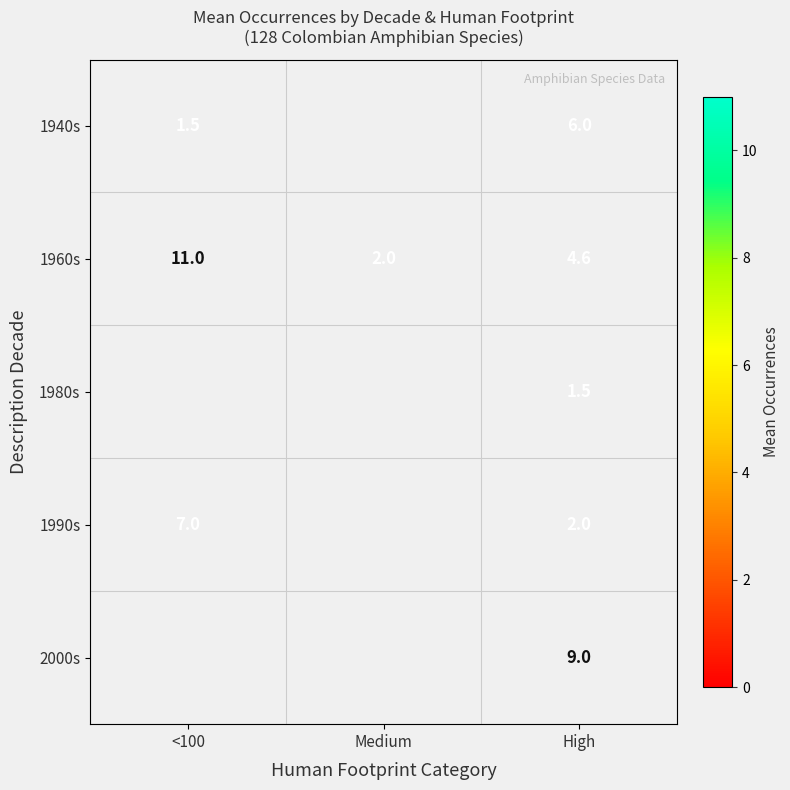

What is the highest value of the 1960s series?

11.0